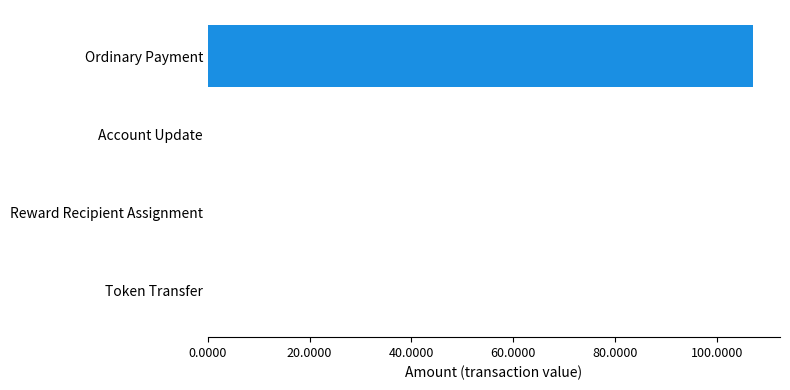

What is the approximate value at Ordinary Payment?

107.1